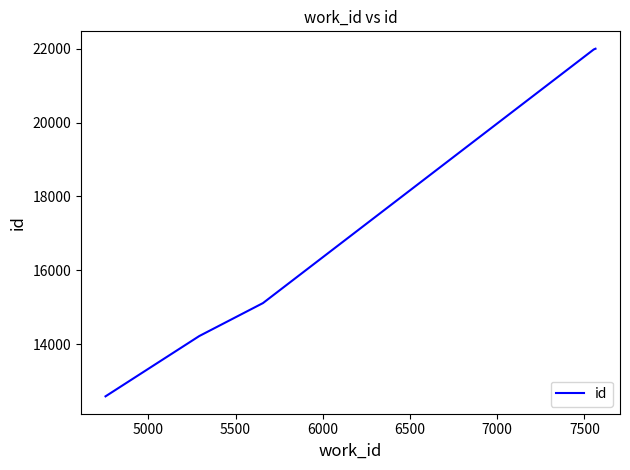

What is the greatest value displayed?

21999